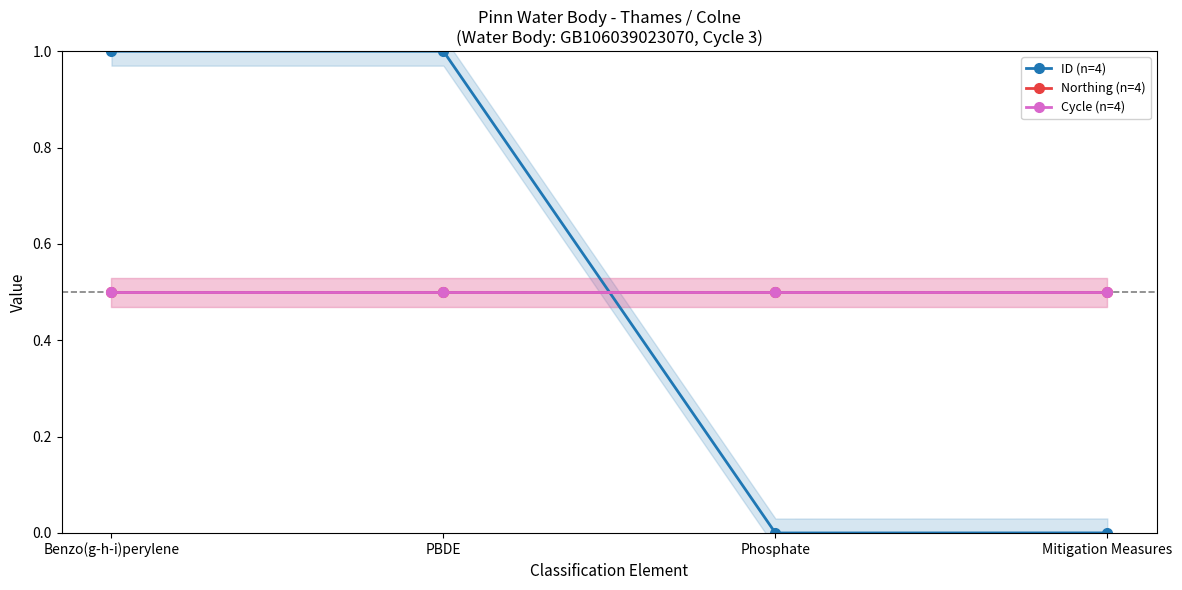

True or false: Cycle (n=4) and ID (n=4) intersect in this chart.

True